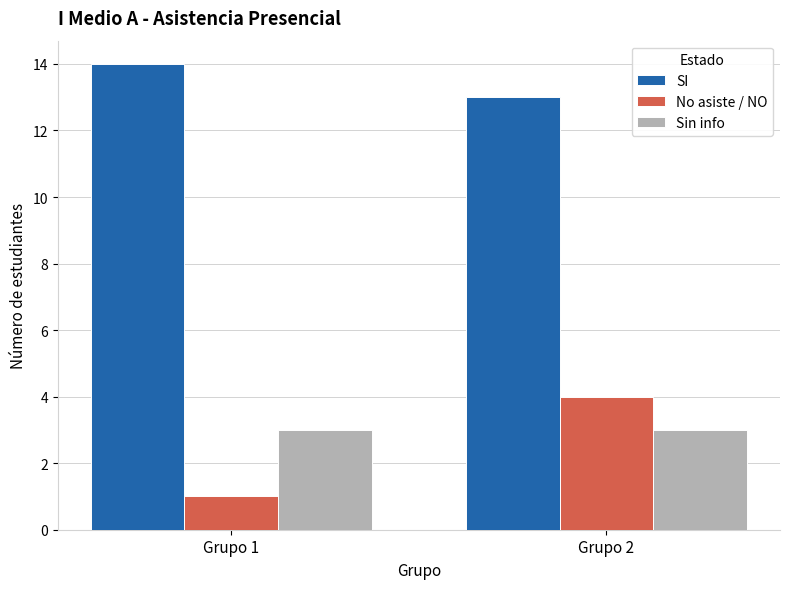

Which series has the largest range (max minus min)?

No asiste / NO